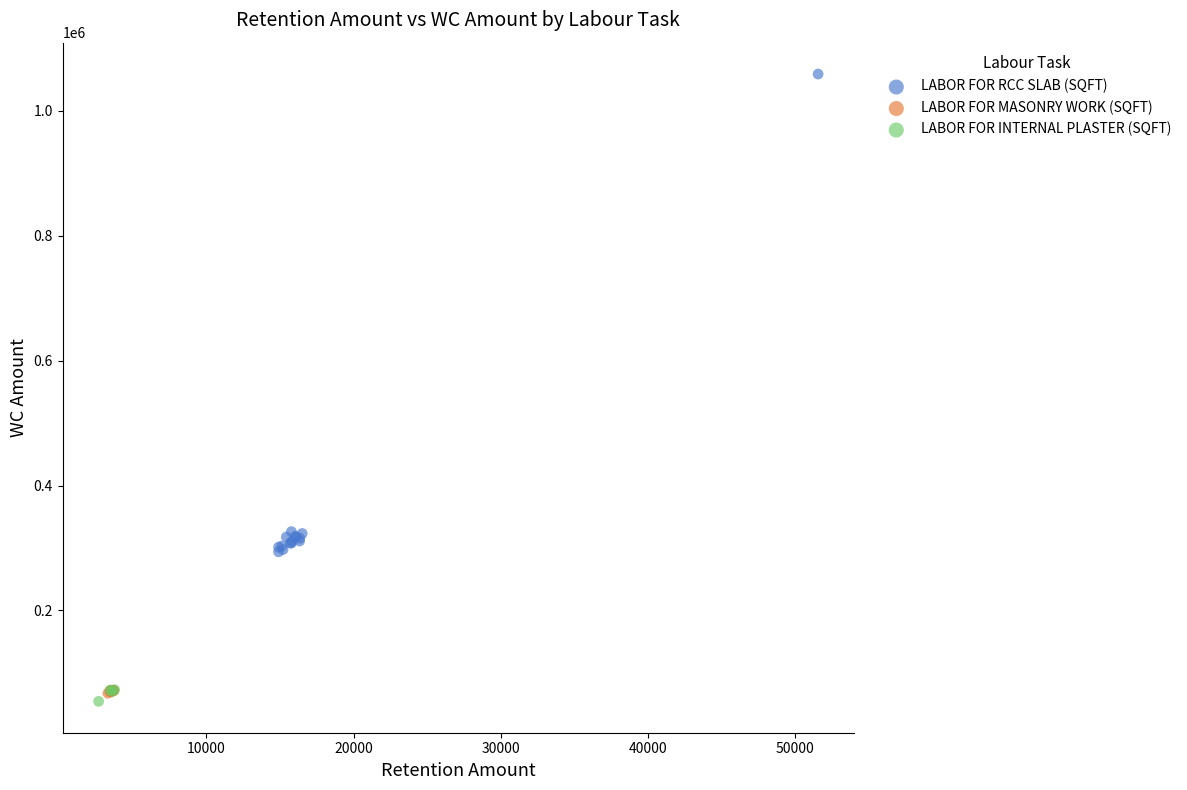

Which series has the widest spread of Y values?

LABOR FOR RCC SLAB (SQFT)